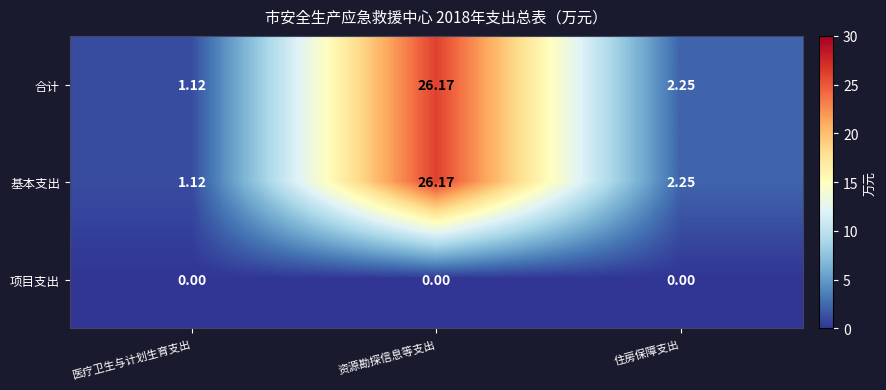

At which category does the chart reach its peak across all series?

资源勘探信息等支出